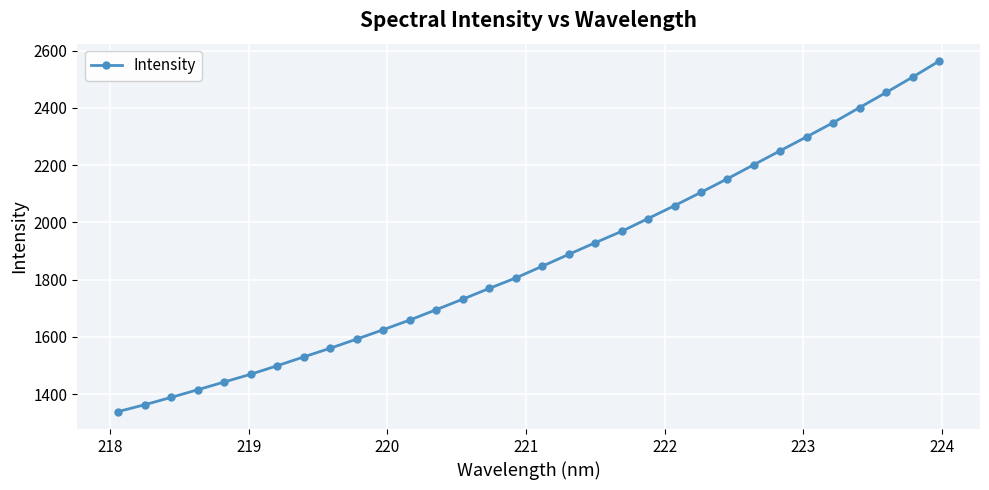

What is the smallest value displayed?

1338.9